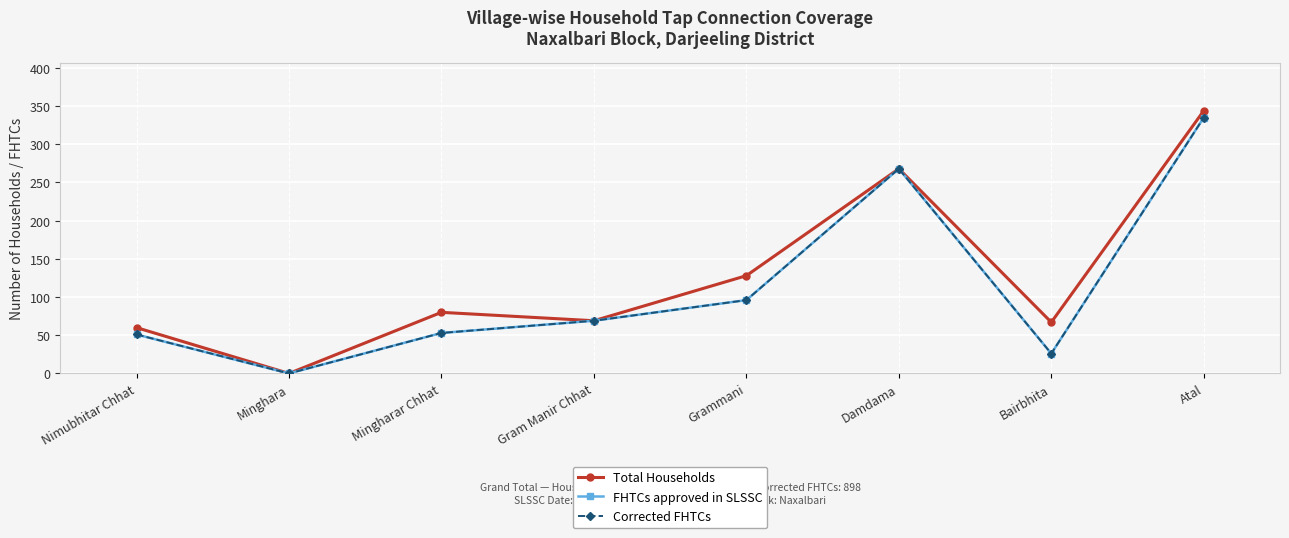

Which category has the highest value in the Total Households series?

Atal